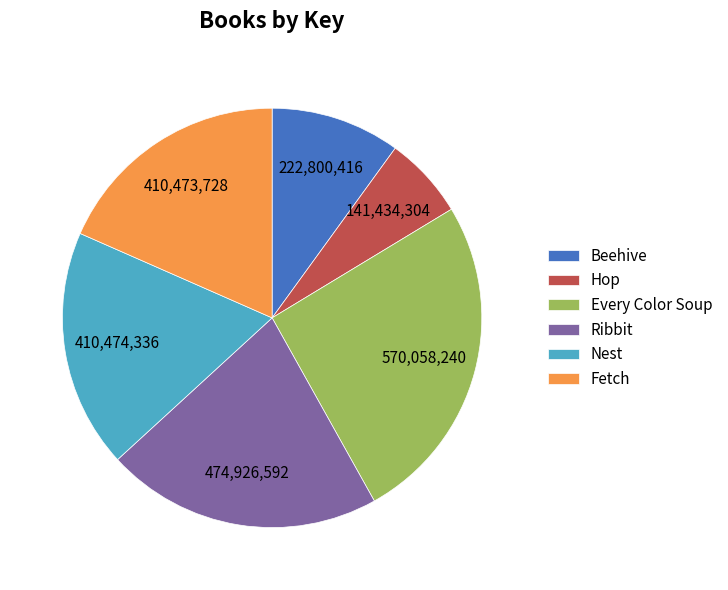

Does Nest account for over 50% of the chart?

No